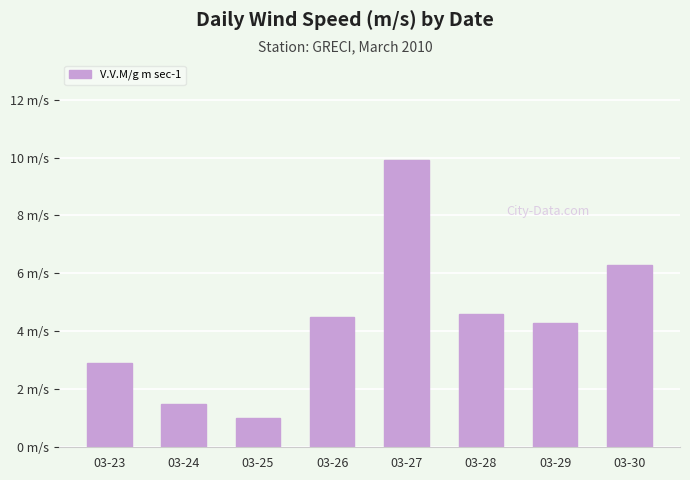

Are the bars horizontal?

No